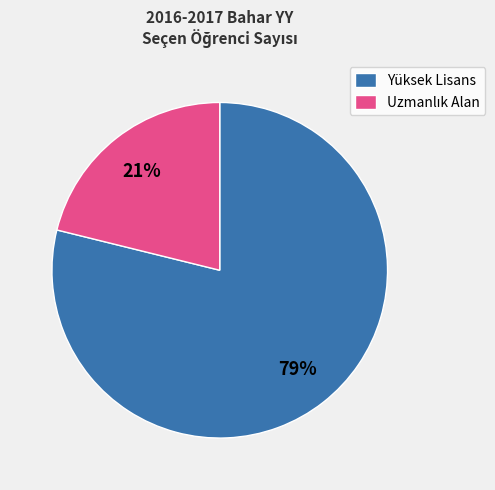

Is it true that Yüksek Lisans is 86% of the pie?

False